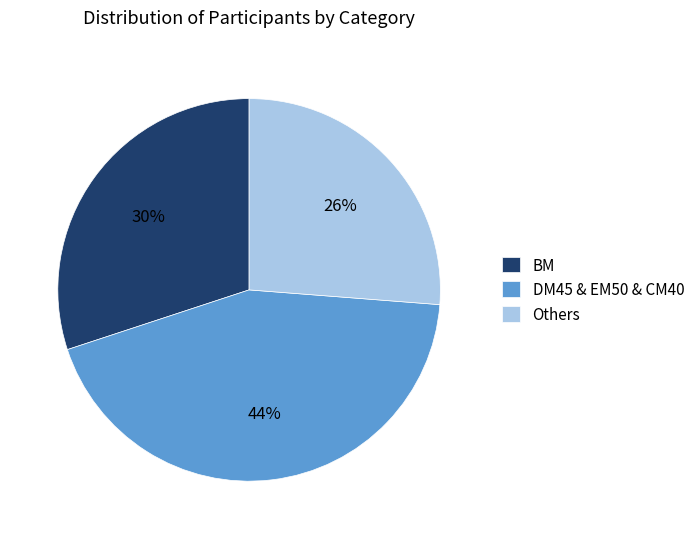

Does any single category account for the majority?

No